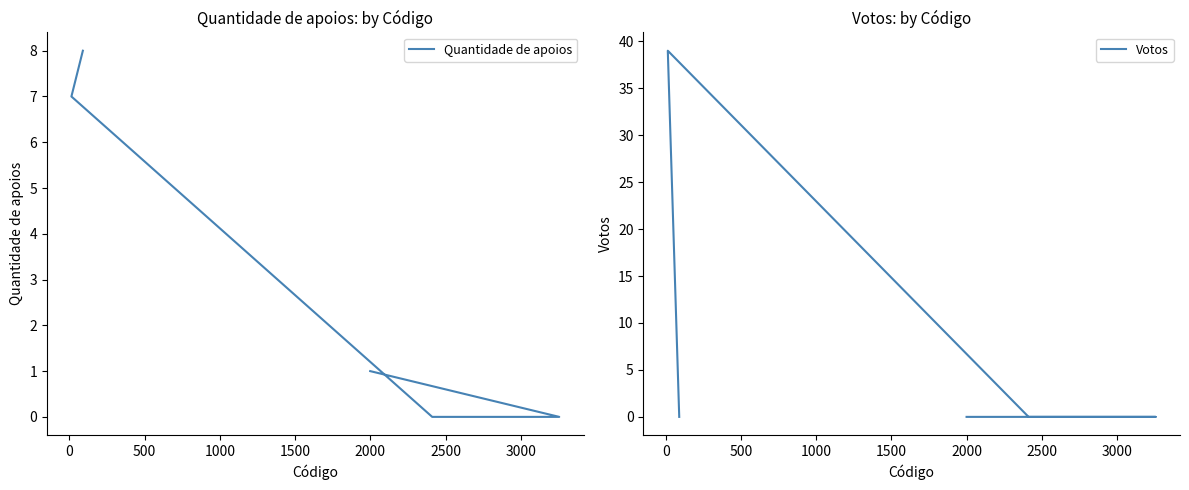

How many data points in Quantidade de apoios are above 1?

2